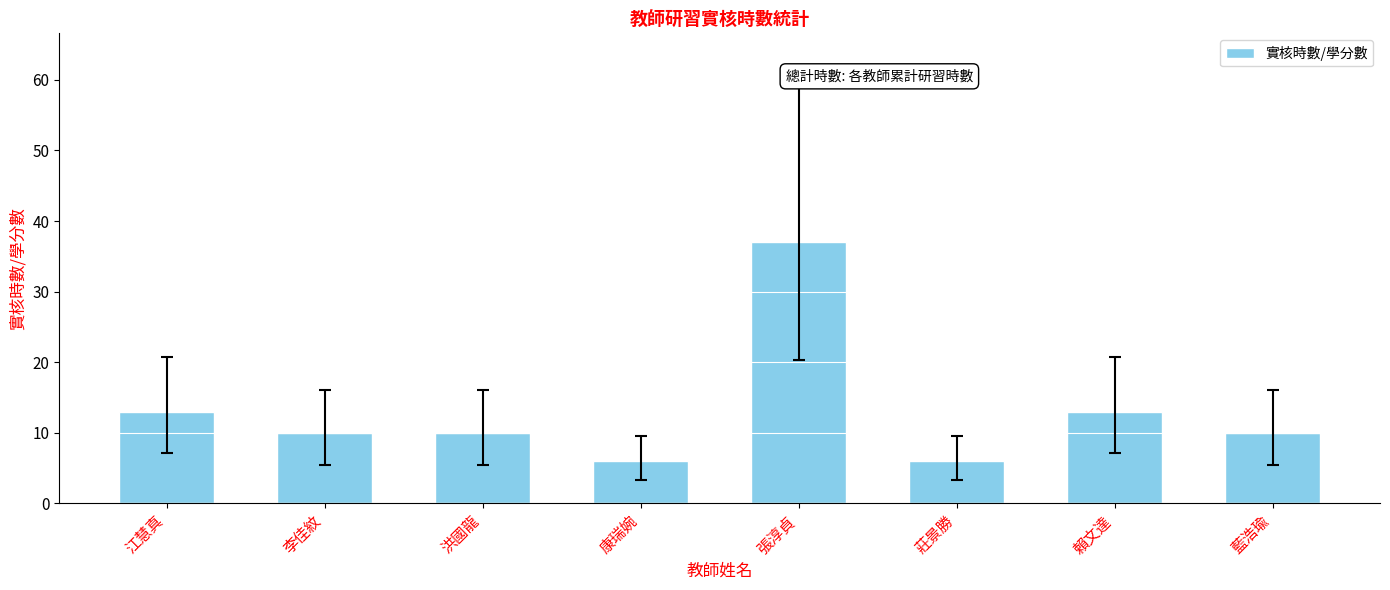

What is the difference between the second highest and second lowest values?

7